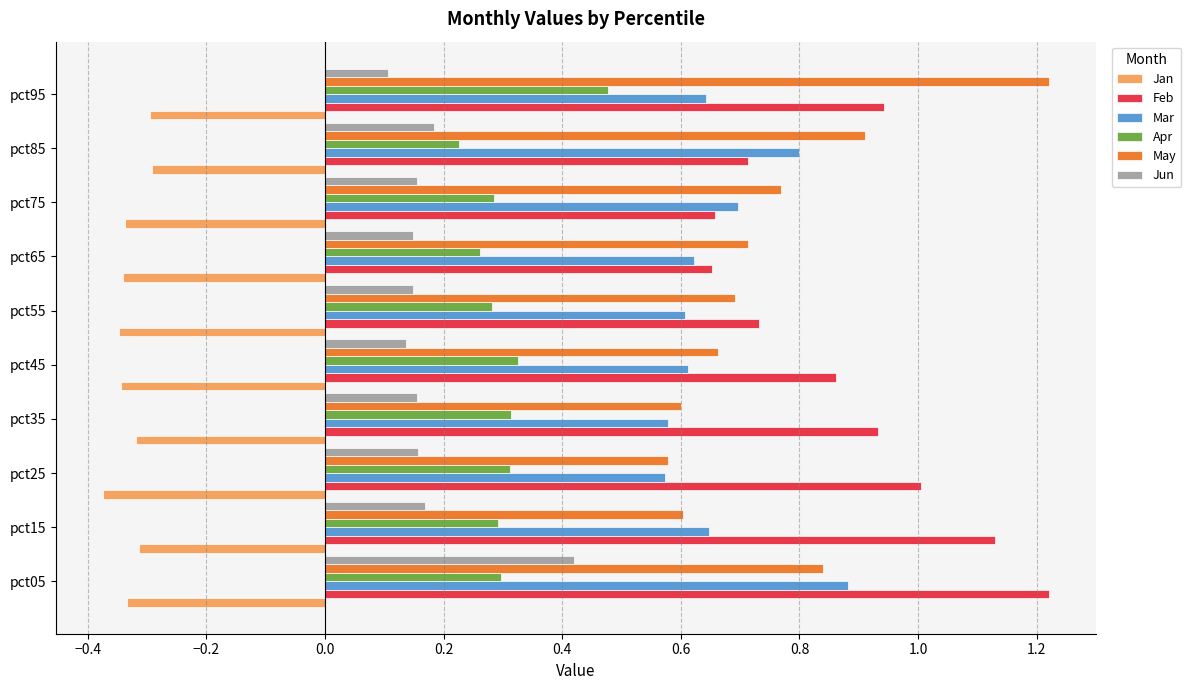

What is the sum of all Mar values?

6.7